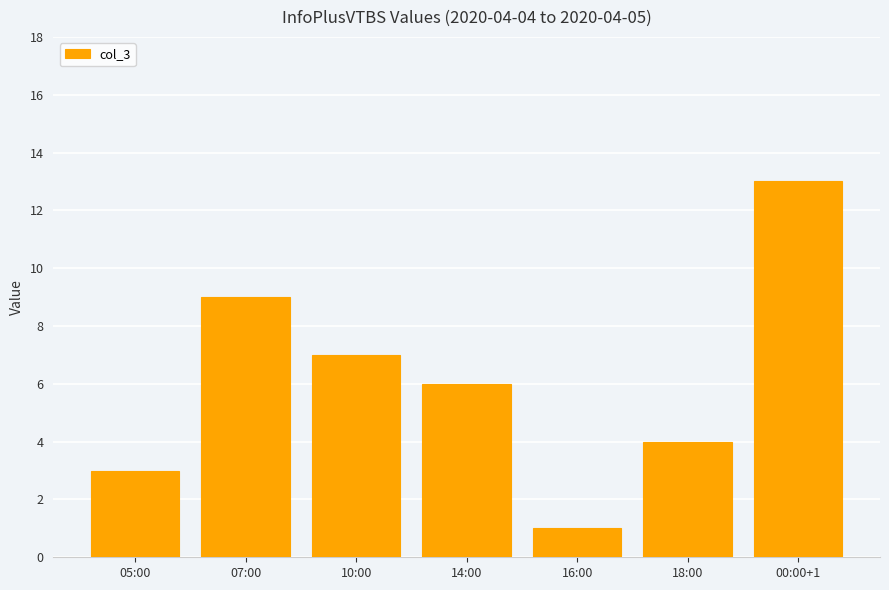

Is it true that the value at 05:00 is 3?

True